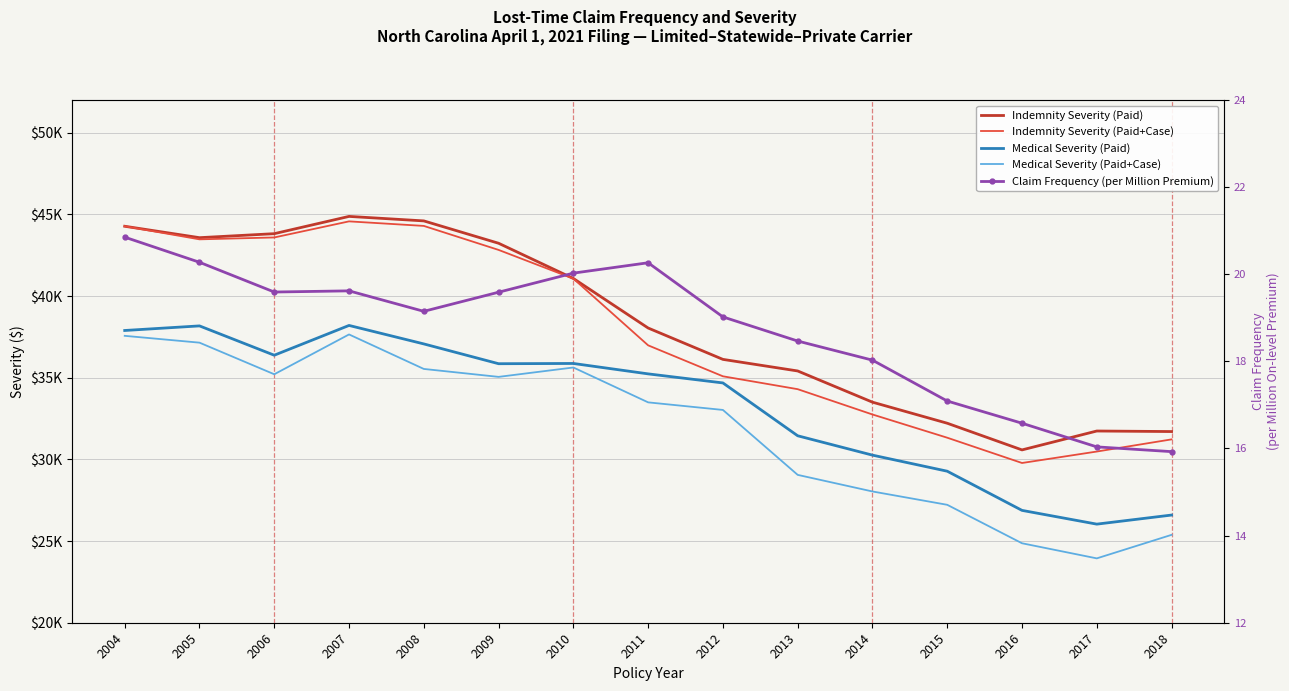

What is the difference between the maximum and second lowest values in the Indemnity Severity (Paid+Case) series?

14091.0